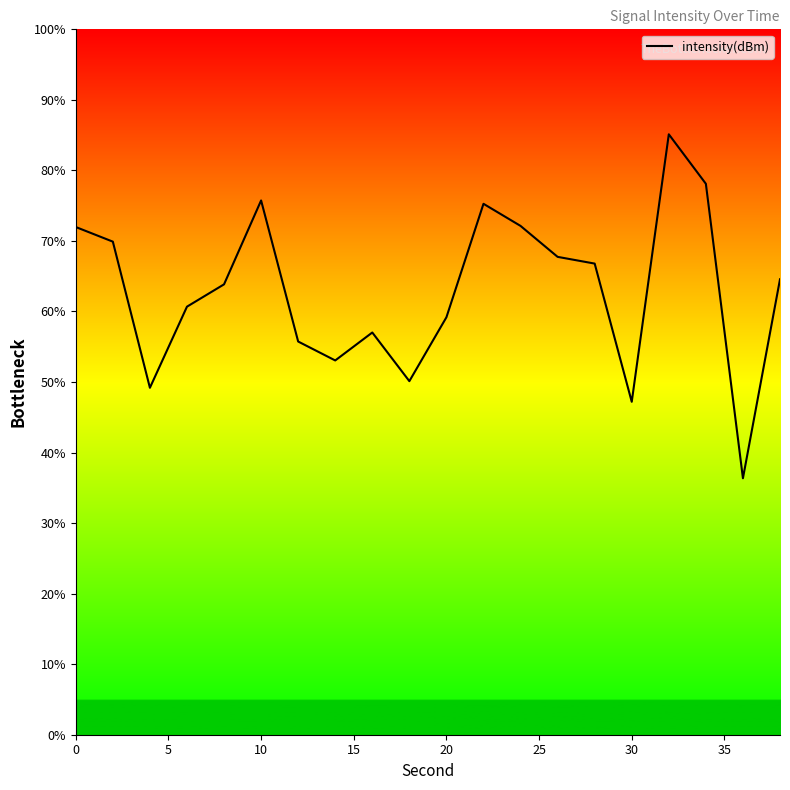

Count the number of categories in the chart.

20